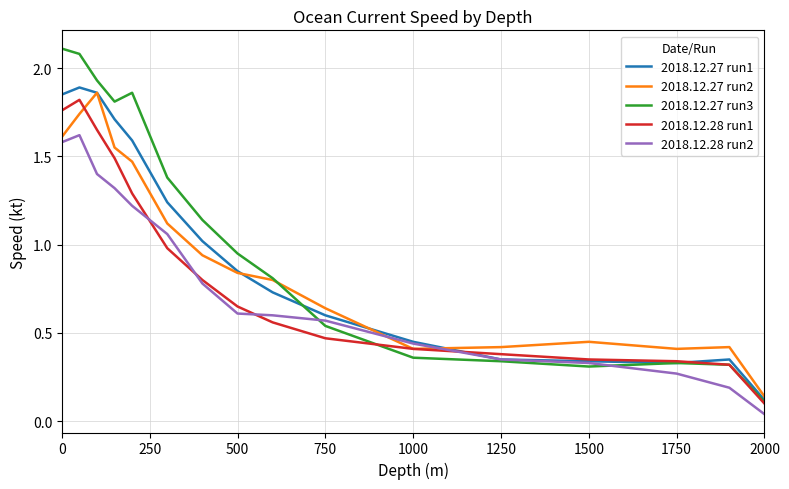

True or false: 2018.12.27 run1 and 2018.12.28 run1 cross at least once.

True